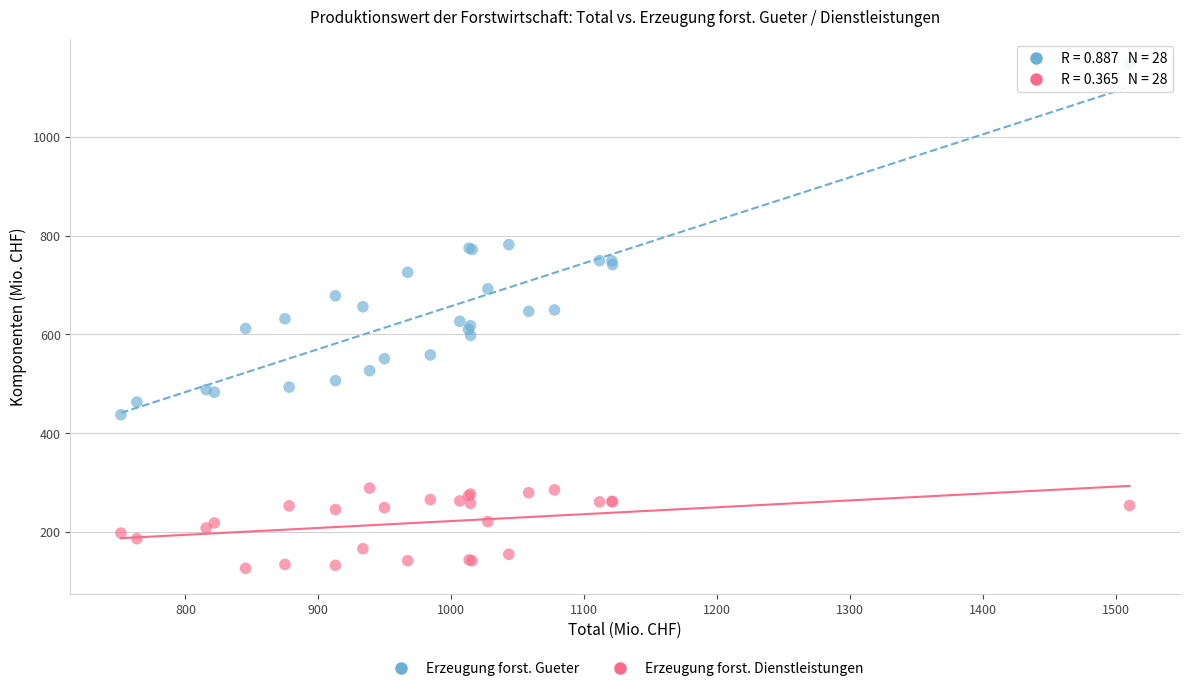

Which series reaches the maximum Y coordinate?

Erzeugung forst. Gueter